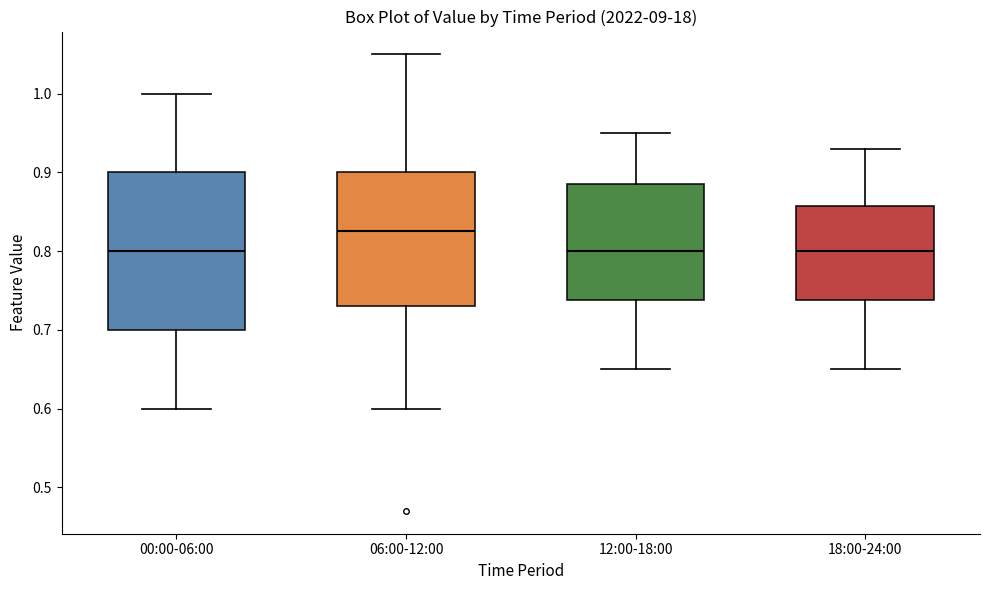

Where does the median line of the box for 00:00-06:00 sit on the y-axis? The values are not printed on the chart, so give them approximately, as read against the axis.

0.80